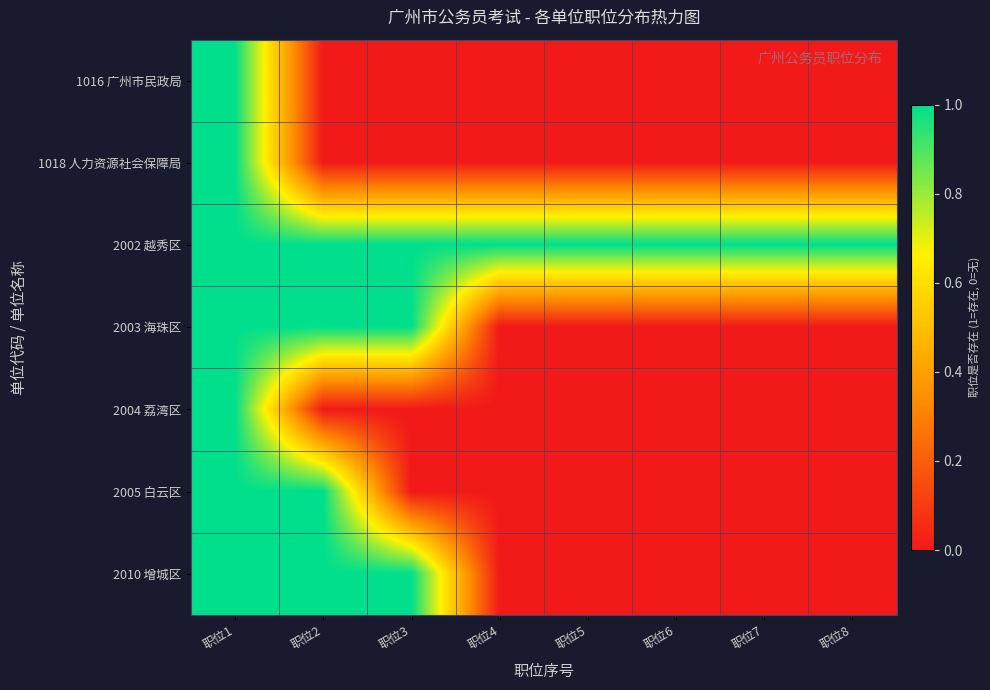

Which category has the highest value across all series?

职位1